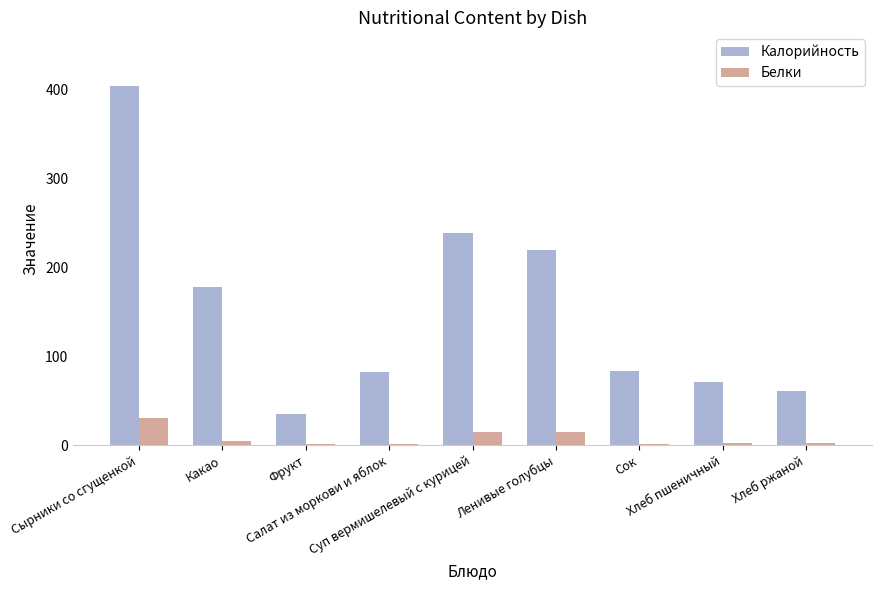

How many series are shown in this chart?

2